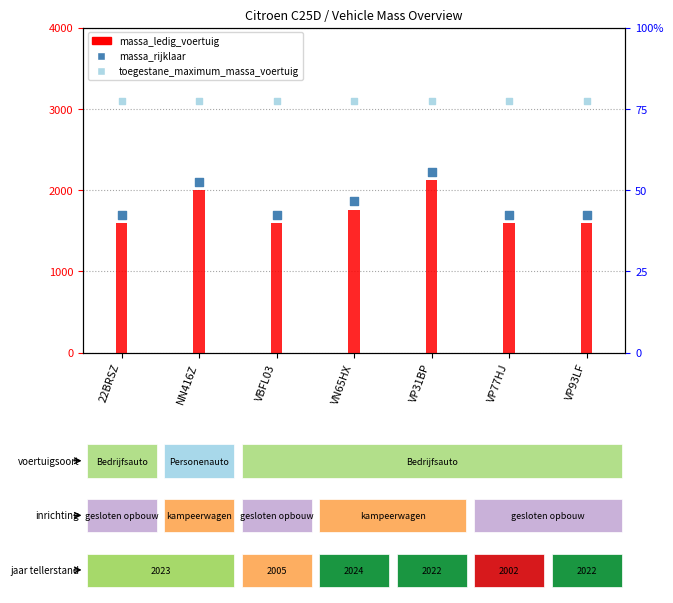

Is the value of massa_ledig_voertuig at VN65HX greater than the value of toegestane_maximum_massa_voertuig at VN65HX?

No